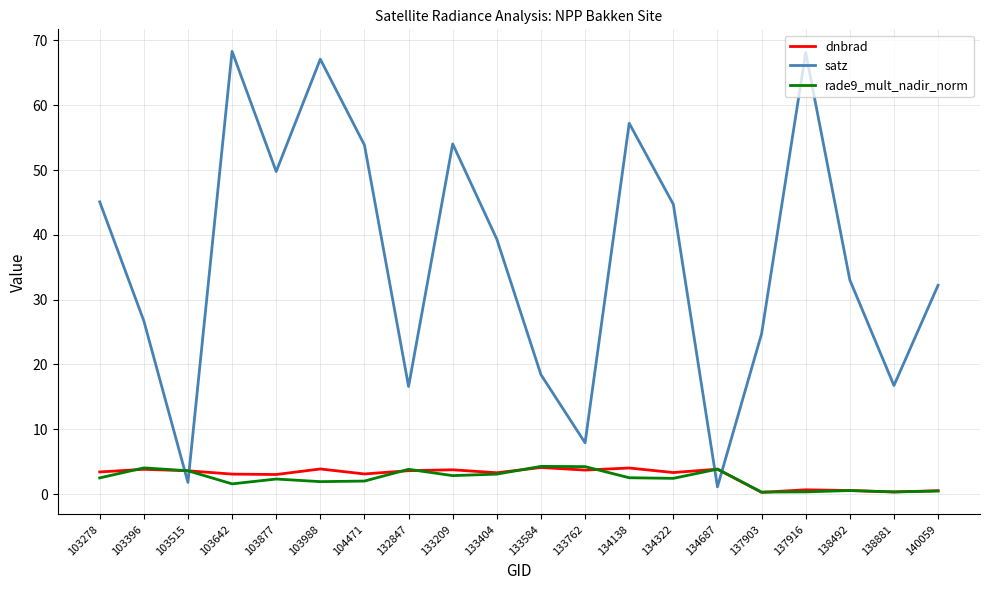

Is this an area chart (filled region under the line)?

No